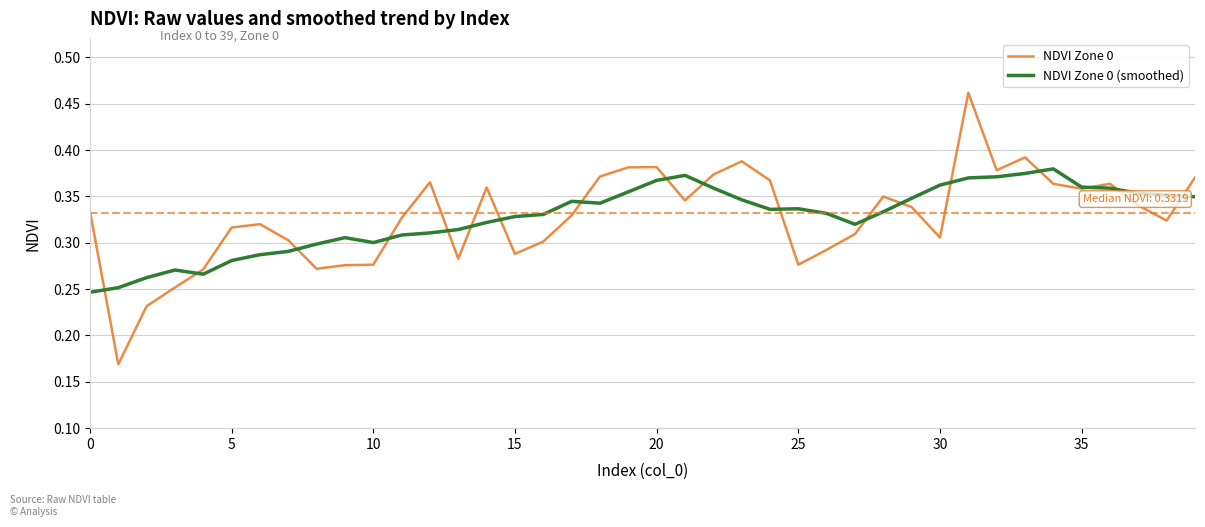

How many interior local valleys does the NDVI Zone 0 (smoothed) series have?

5